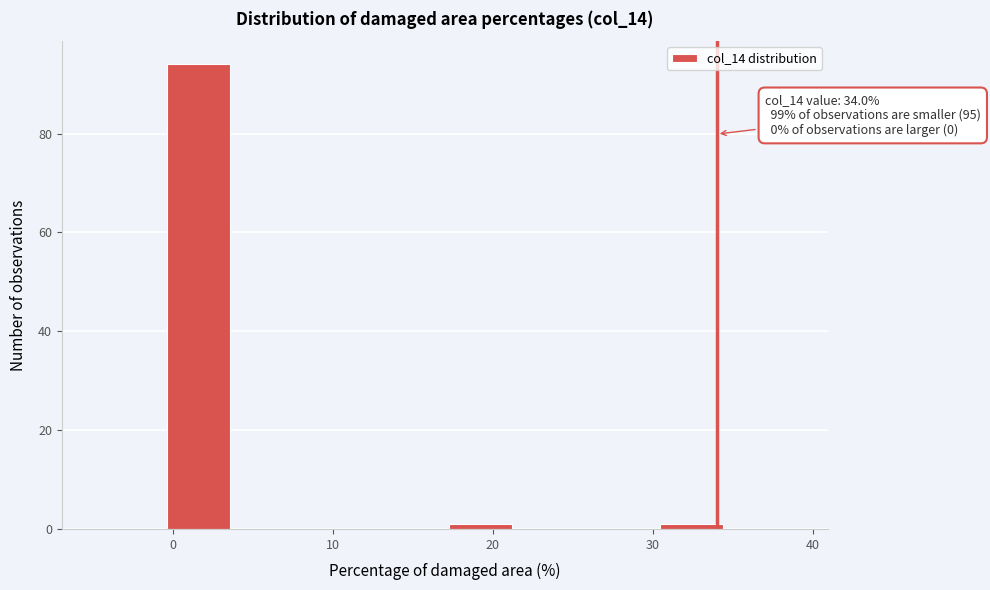

Which range on the x-axis has the tallest bar?

-0.6 to 3.8